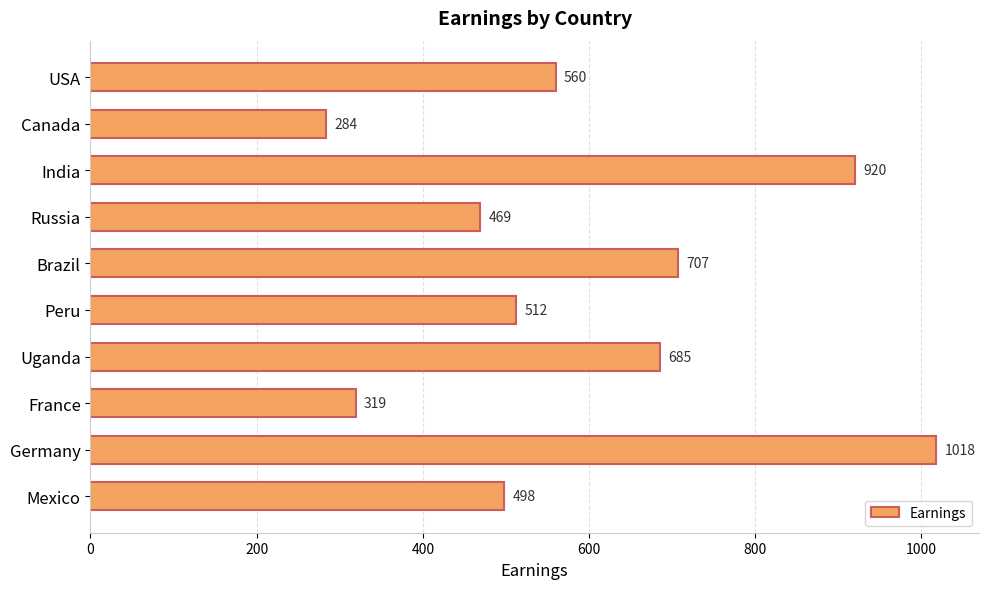

True or false: the data shows 245 at Brazil.

False